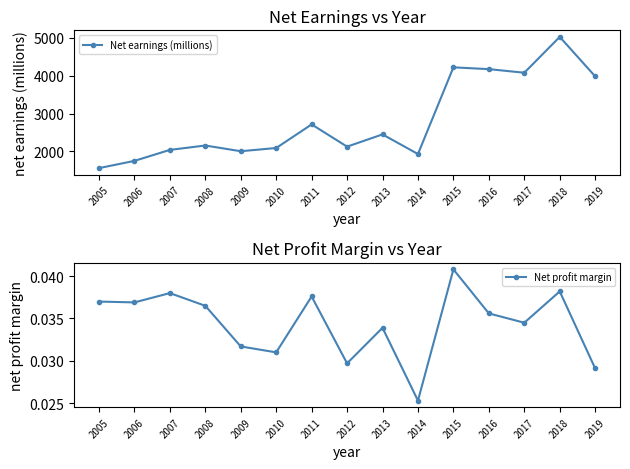

Between 2006 and 2014, which series saw the biggest shift?

Net earnings (millions)